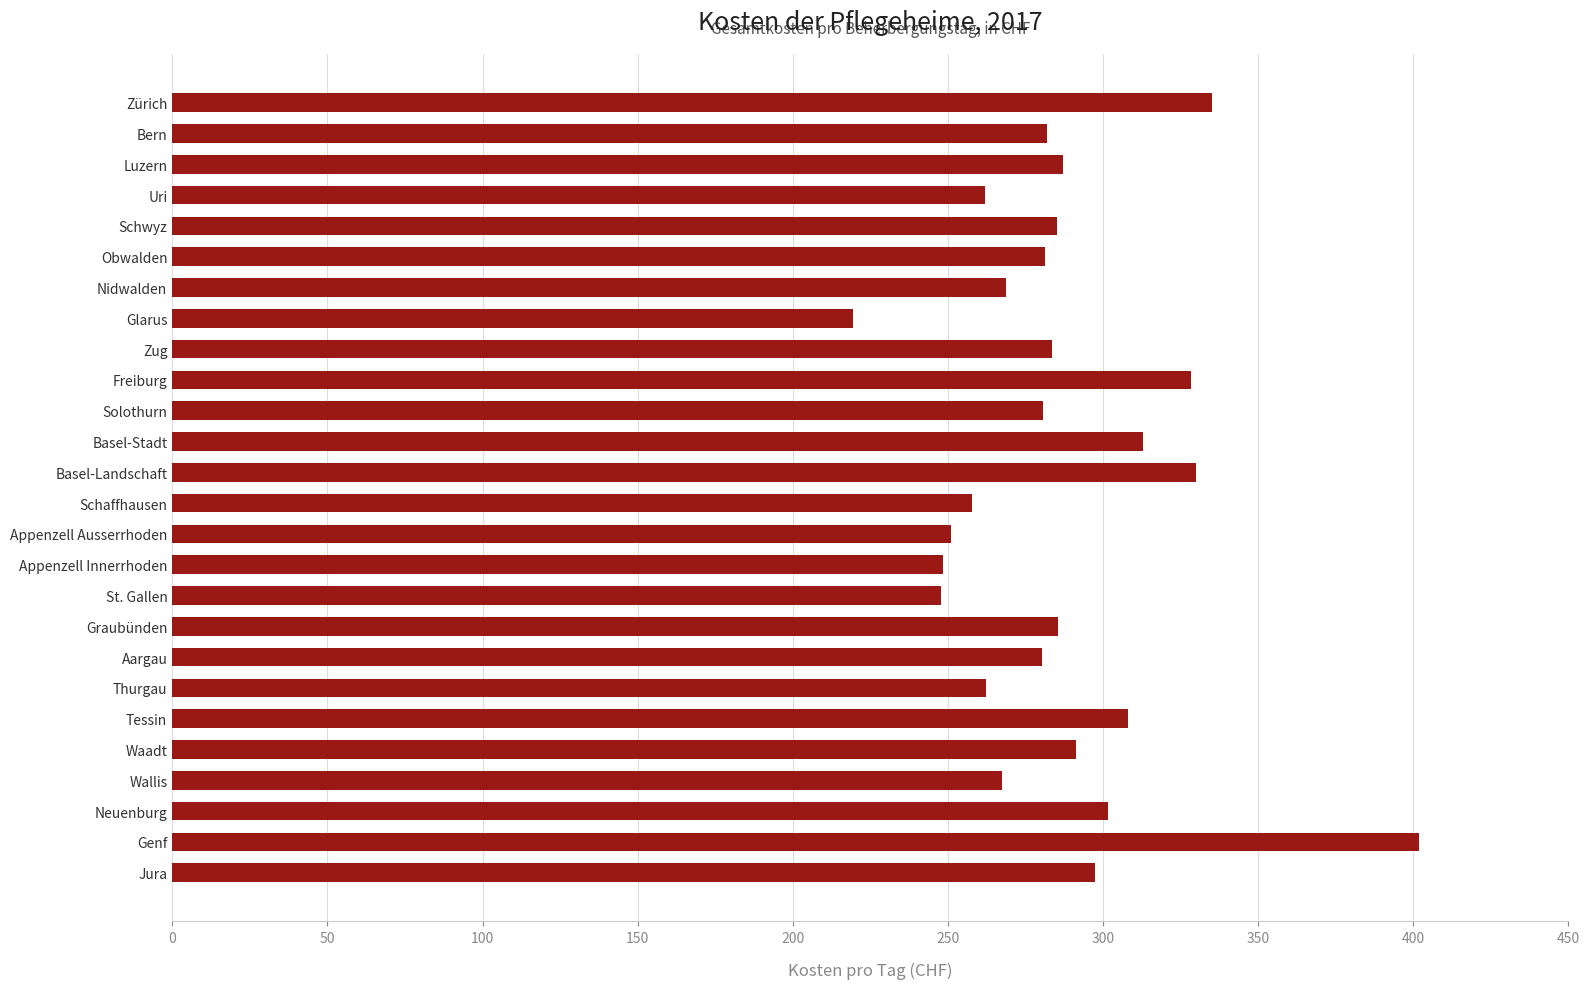

Approximately how many times larger is the value at Appenzell Ausserrhoden compared to Zürich?

0.7